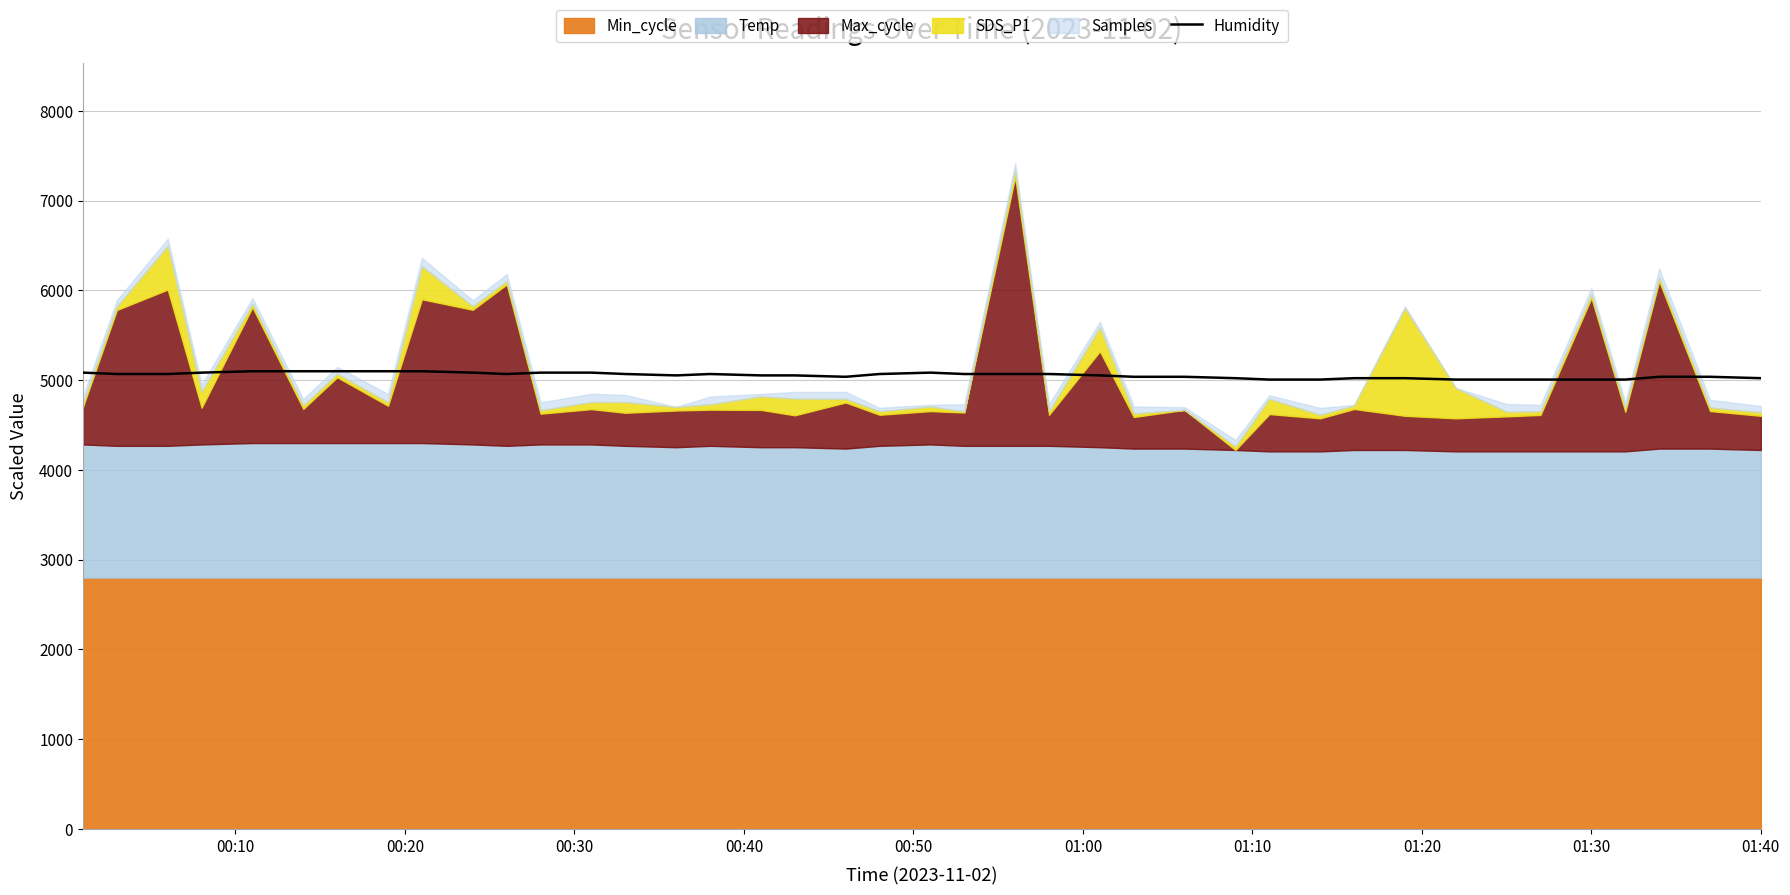

How many categories are shown in the chart?

40